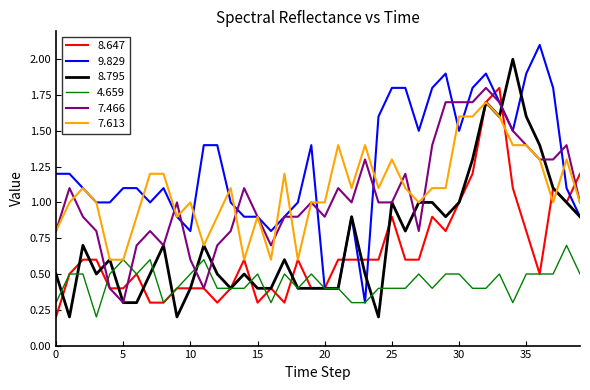

How many categories are shown in the chart?

40